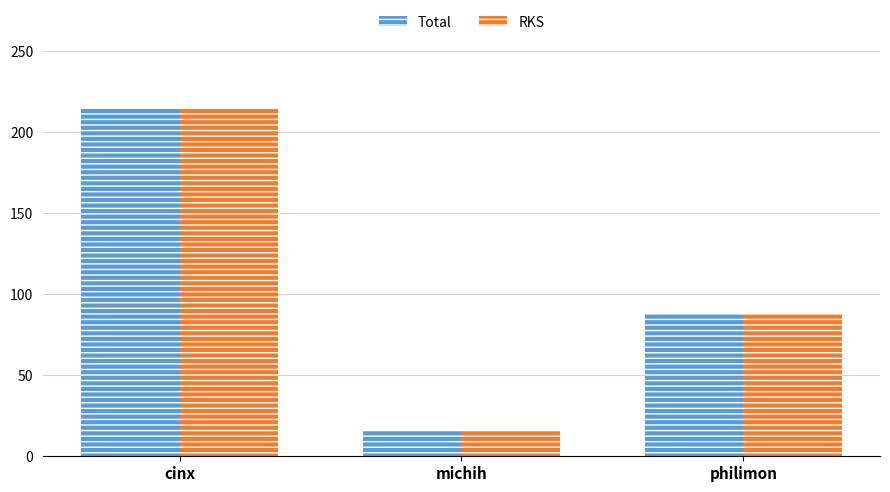

Reading left to right, extract all data points from this chart.

Total: 214.2	16.3	88.0
RKS: 214.2	16.3	88.0